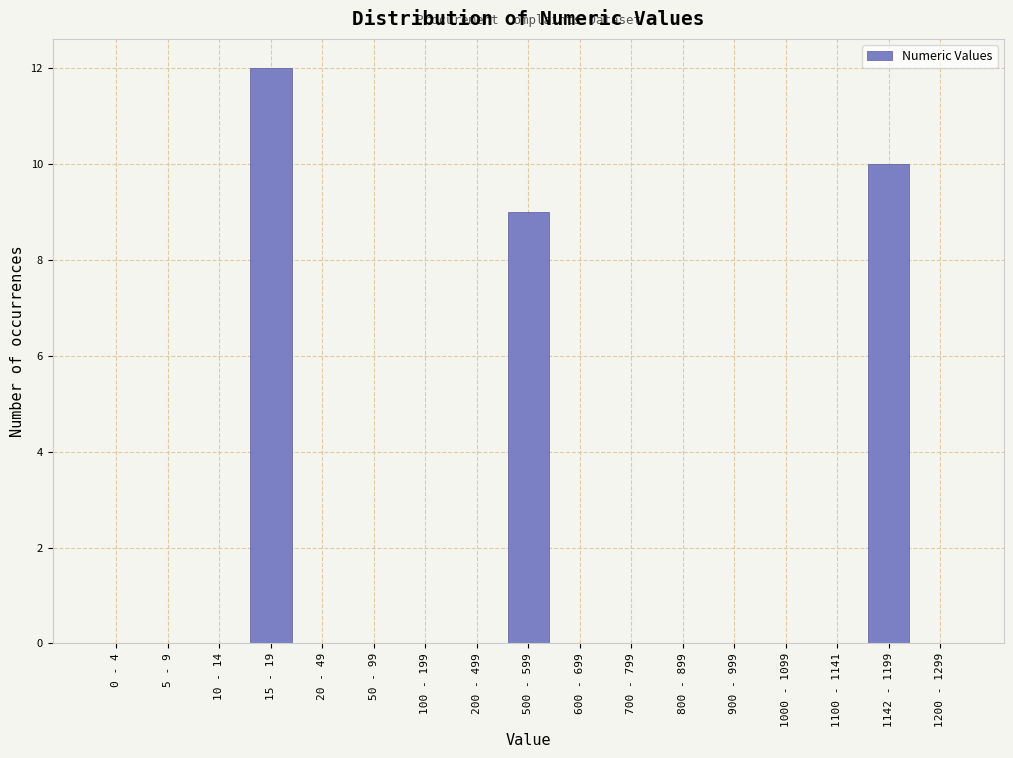

Reading left to right, extract all data points from this chart.

0 - 4=0	5 - 9=0	10 - 14=0	15 - 19=12	20 - 49=0	50 - 99=0	100 - 199=0	200 - 499=0	500 - 599=9	600 - 699=0	700 - 799=0	800 - 899=0	900 - 999=0	1000 - 1099=0	1100 - 1141=0	1142 - 1199=10	1200 - 1299=0